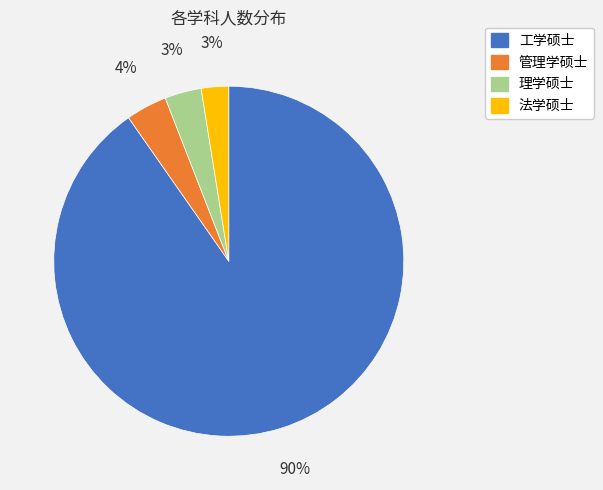

Do 工学硕士 and 法学硕士 together represent more than half of the pie?

Yes